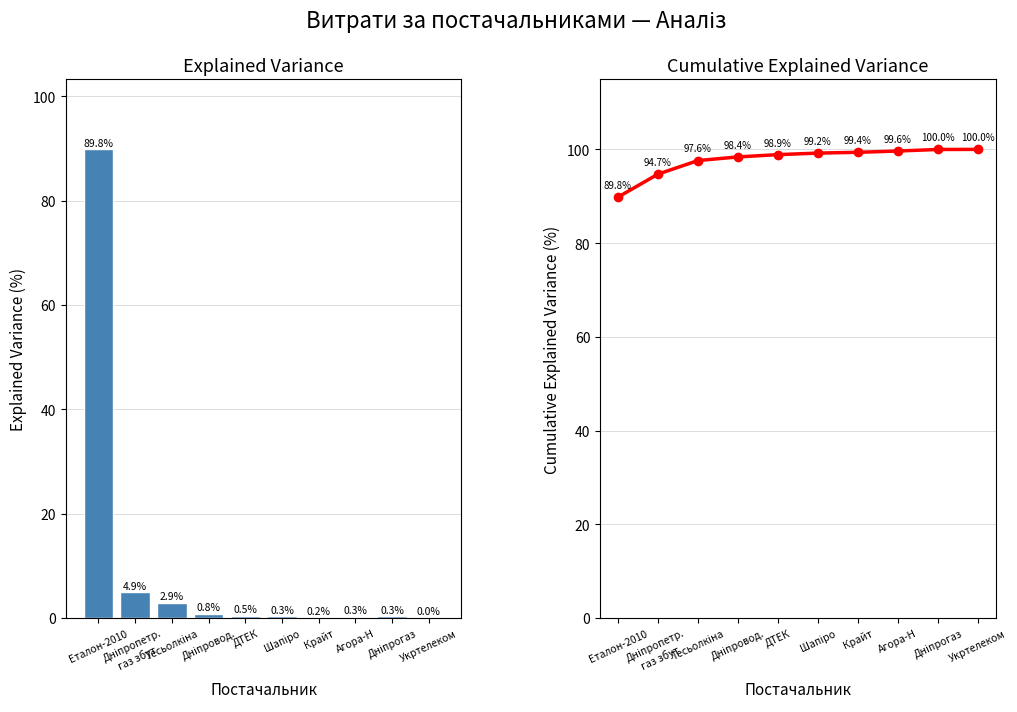

Which has a higher value, Дніпропетр.
газ збут or Тесьолкіна?

Дніпропетр.
газ збут